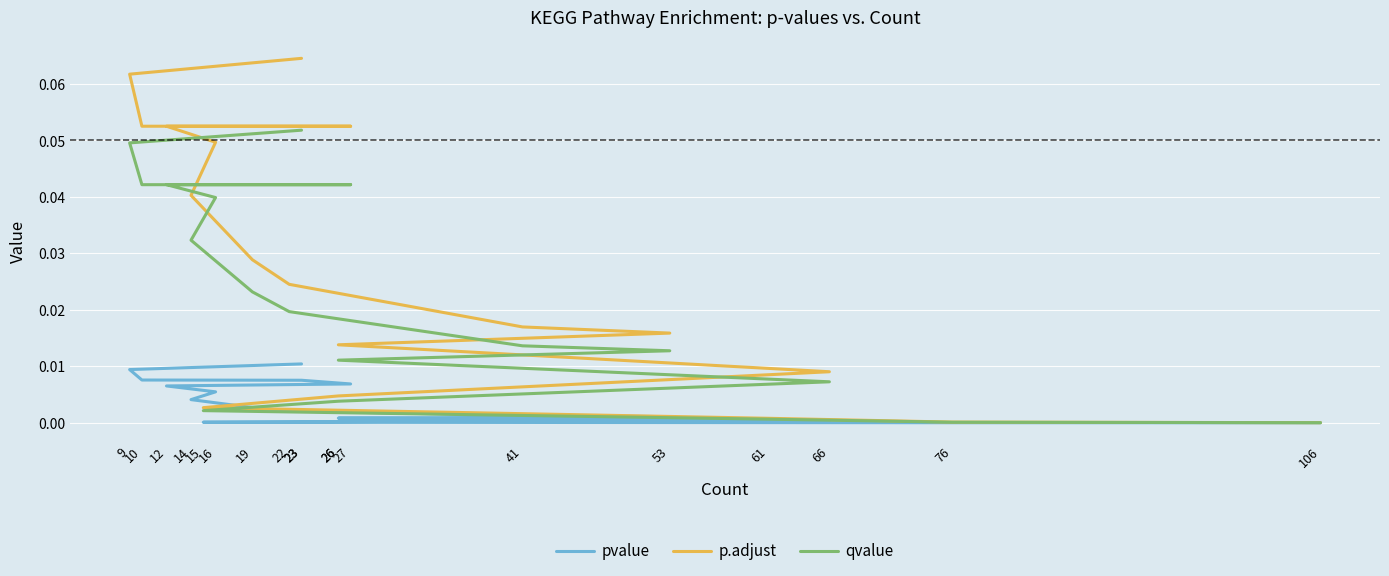

Which series has the largest total across all categories?

p.adjust